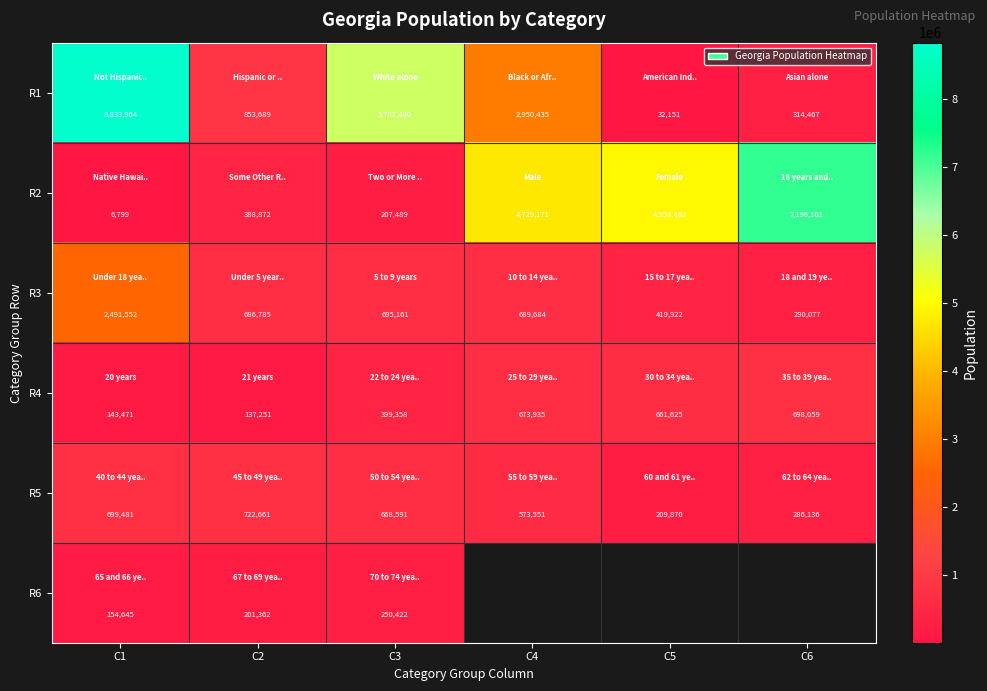

What is the difference between the highest and lowest values at C1?

8827165